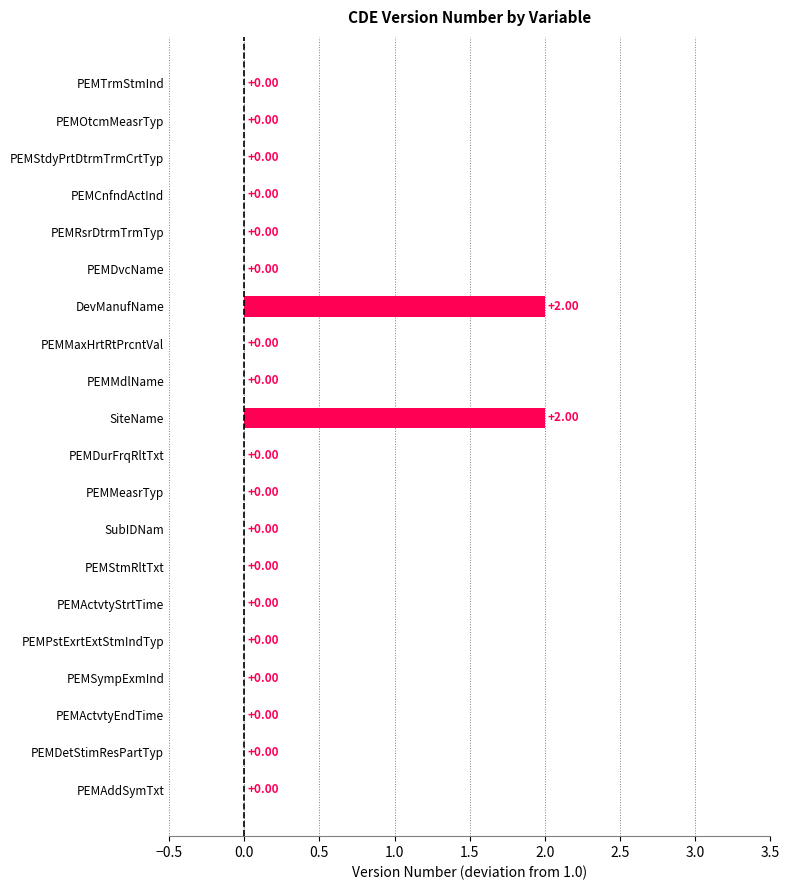

Between PEMDurFrqRltTxt and PEMDvcName, which is larger?

PEMDurFrqRltTxt